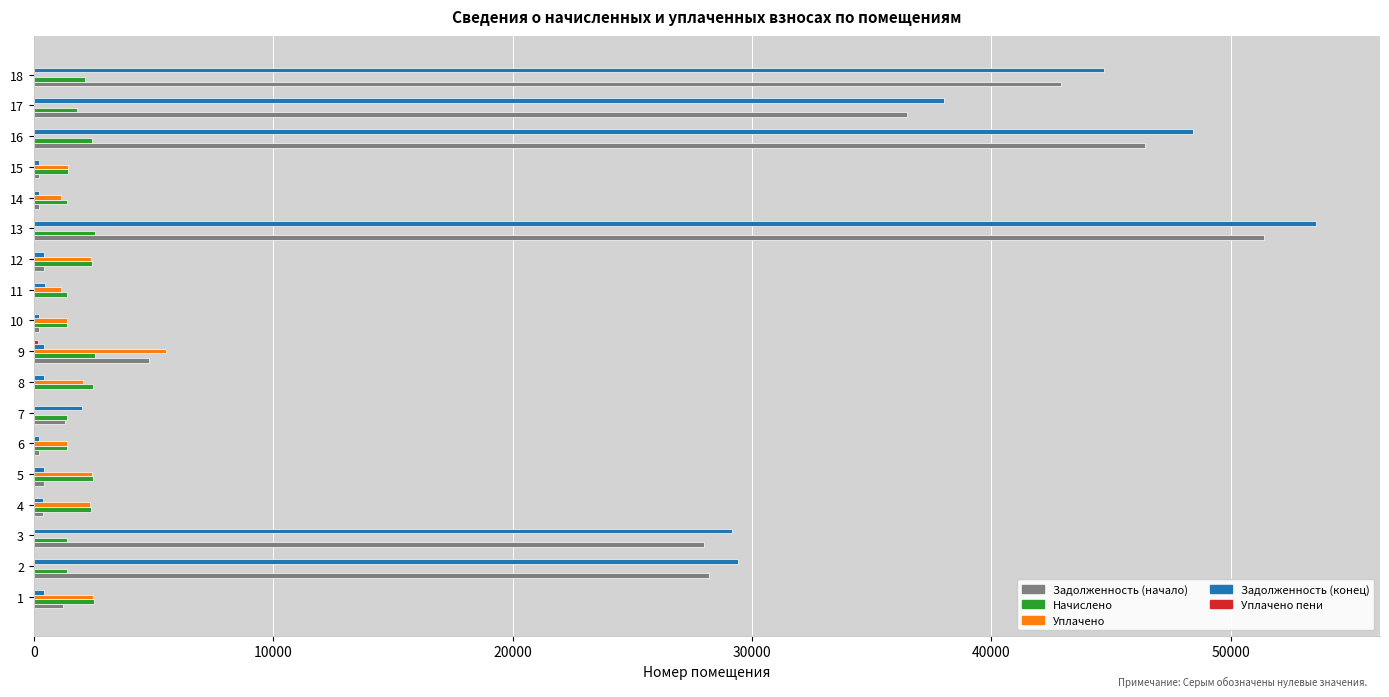

At which category is the sum across all series the highest?

13